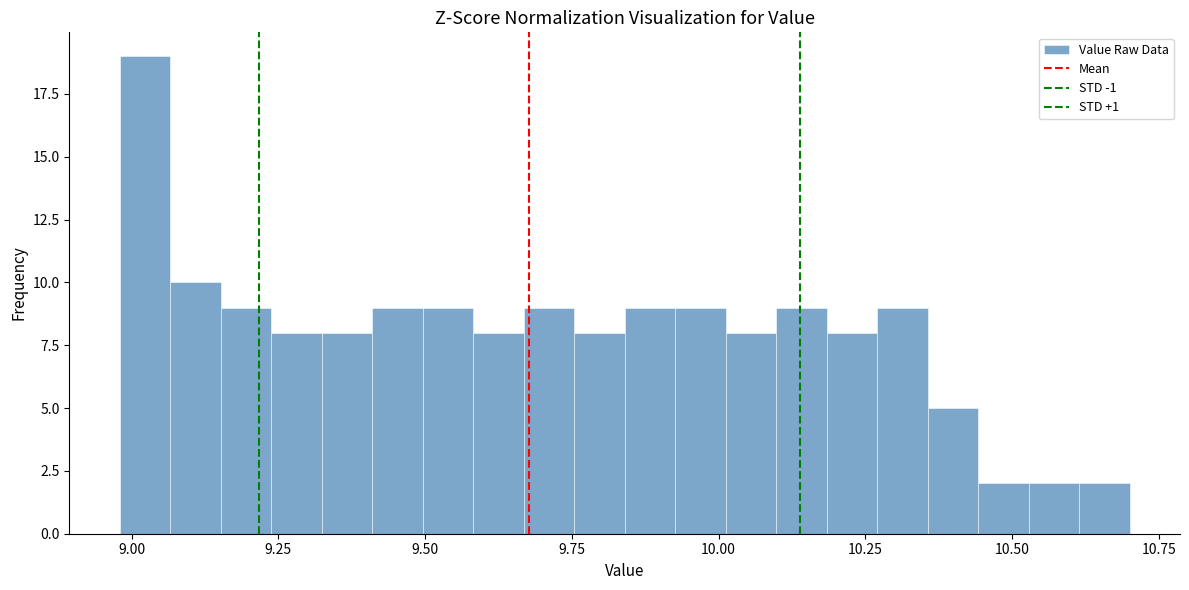

Read against the x-axis, roughly where is the centre of the tallest bar?

9.00